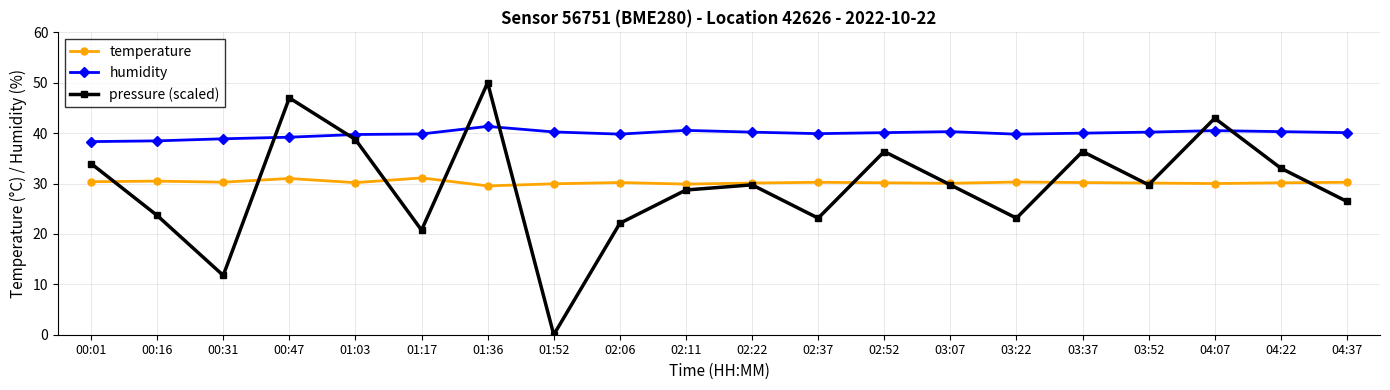

What is the label of the 1st point from the left?

00:01